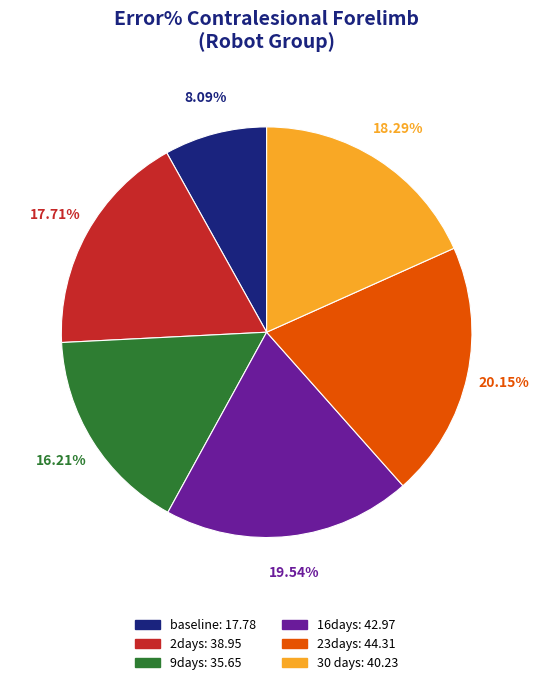

Is the sum of baseline and 30 days greater than half?

No